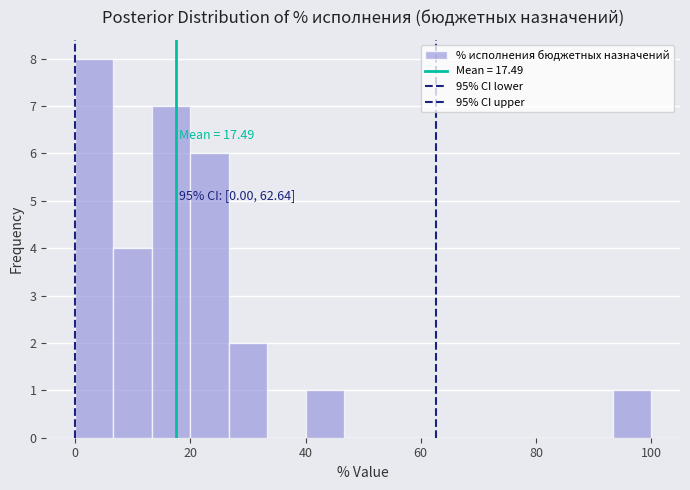

Read against the x-axis, roughly where is the centre of the tallest bar?

4